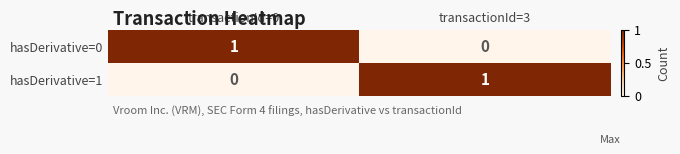

Which category has the lowest value in the hasDerivative=0 series?

transactionId=3